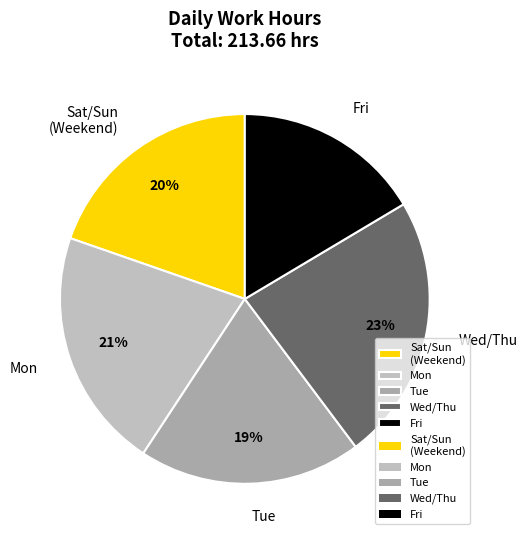

Which category has the smallest portion of the pie?

Fri